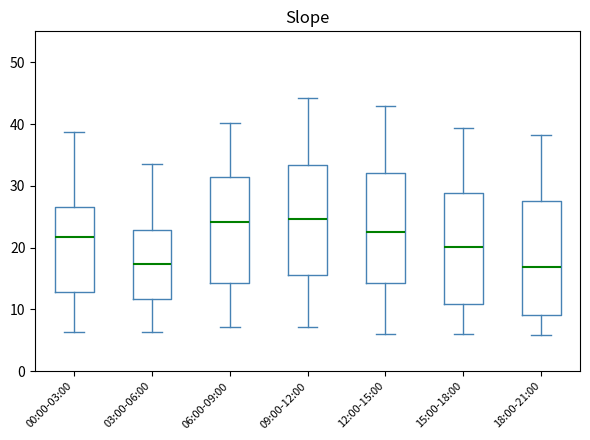

Reading left to right, transcribe this box plot: for each box, give where its median line is, the range the box spans, and where its two whiskers end, as read against the y-axis. The values are not printed on the chart, so give them approximately, as read against the axis.

00:00-03:00: median 22, box 13 to 27, whiskers 6 to 39
03:00-06:00: median 17, box 12 to 23, whiskers 6 to 34
06:00-09:00: median 24, box 14 to 31, whiskers 7 to 40
09:00-12:00: median 25, box 16 to 33, whiskers 7 to 44
12:00-15:00: median 23, box 14 to 32, whiskers 6 to 43
15:00-18:00: median 20, box 11 to 29, whiskers 6 to 39
18:00-21:00: median 17, box 9 to 28, whiskers 6 to 38